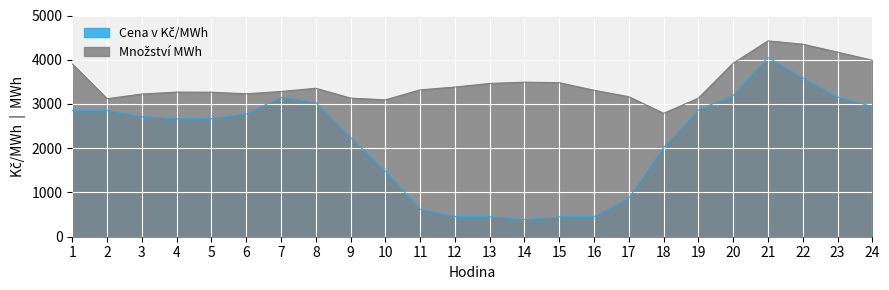

How many series are shown in this chart?

2